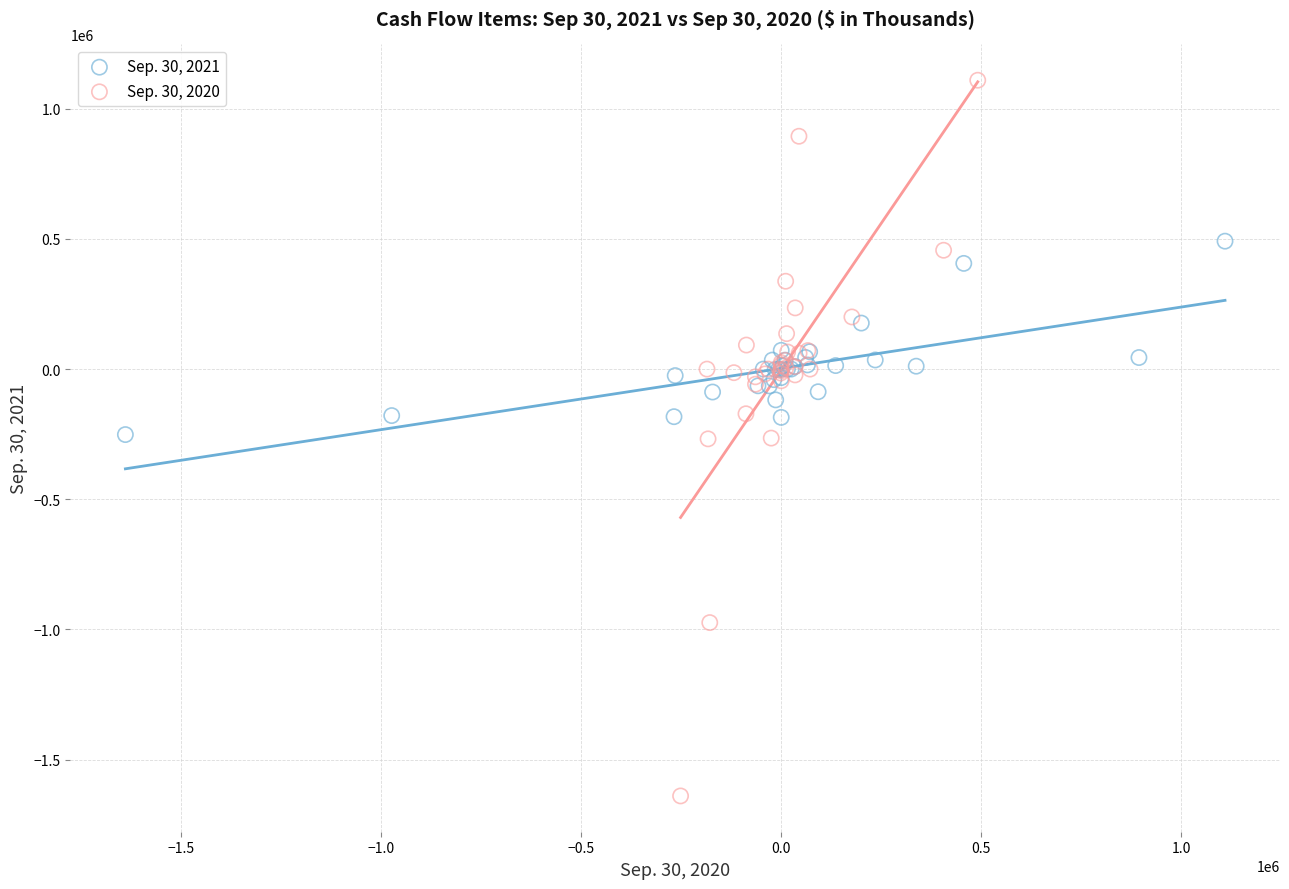

Which series reaches the maximum Y coordinate?

Sep. 30, 2020